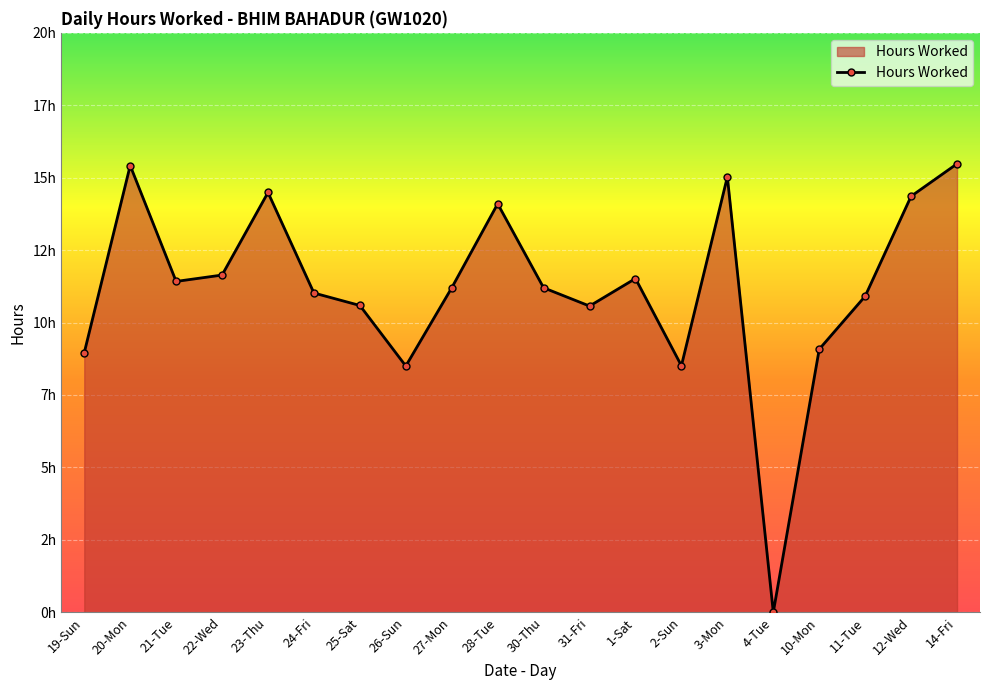

Which label corresponds to the smallest value in the chart?

4-Tue